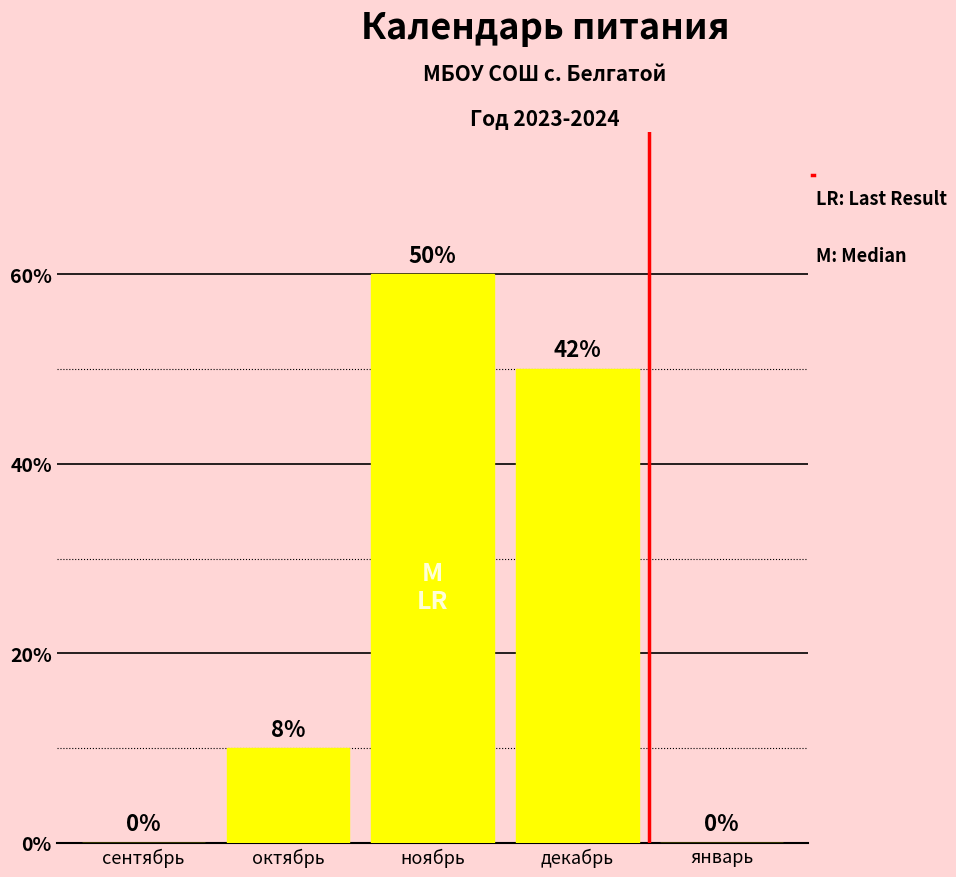

Are the bars horizontal?

No